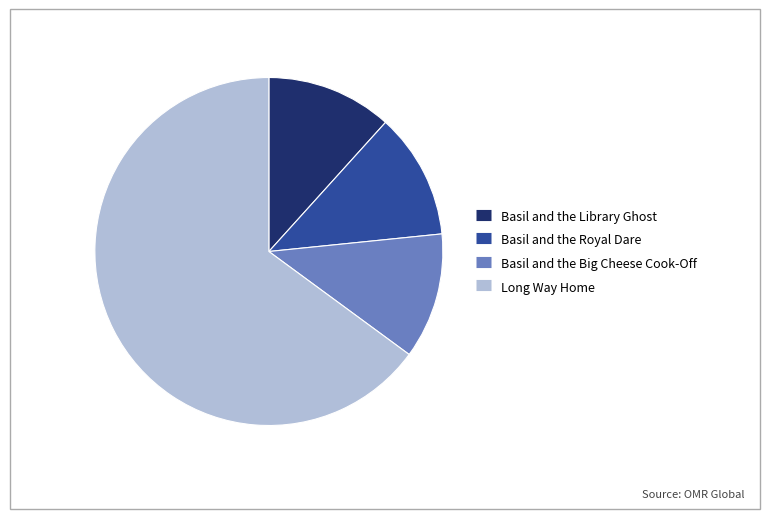

Is there a majority slice in this chart?

Yes